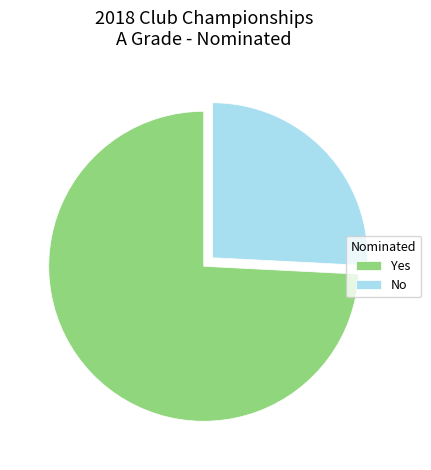

Approximately how many times larger is the value at No compared to Yes?

0.3